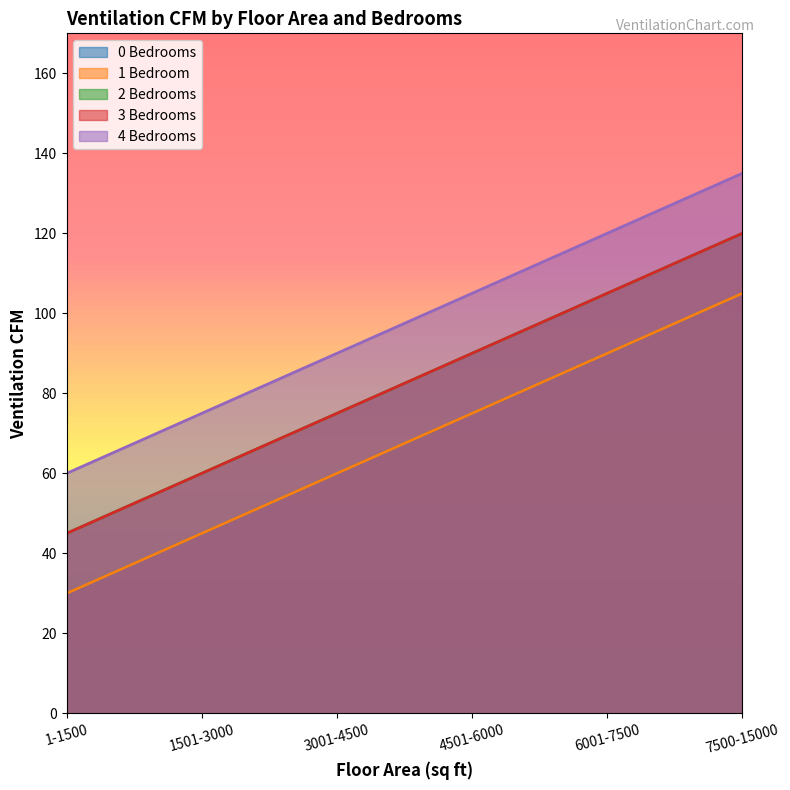

At 4501-6000, list the series in order from largest to smallest.

4 Bedrooms, 2 Bedrooms, 3 Bedrooms, 0 Bedrooms, 1 Bedroom